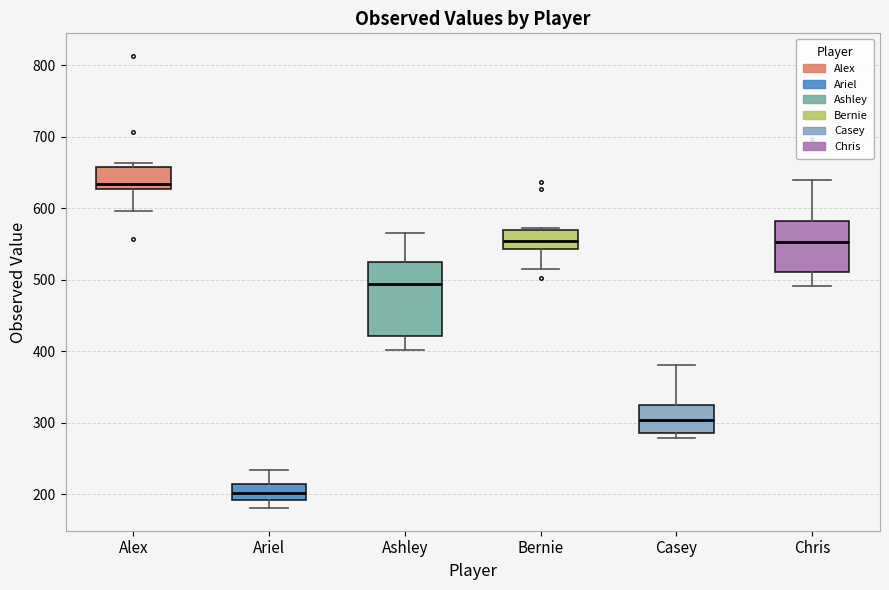

Which box's median line is the highest?

Alex